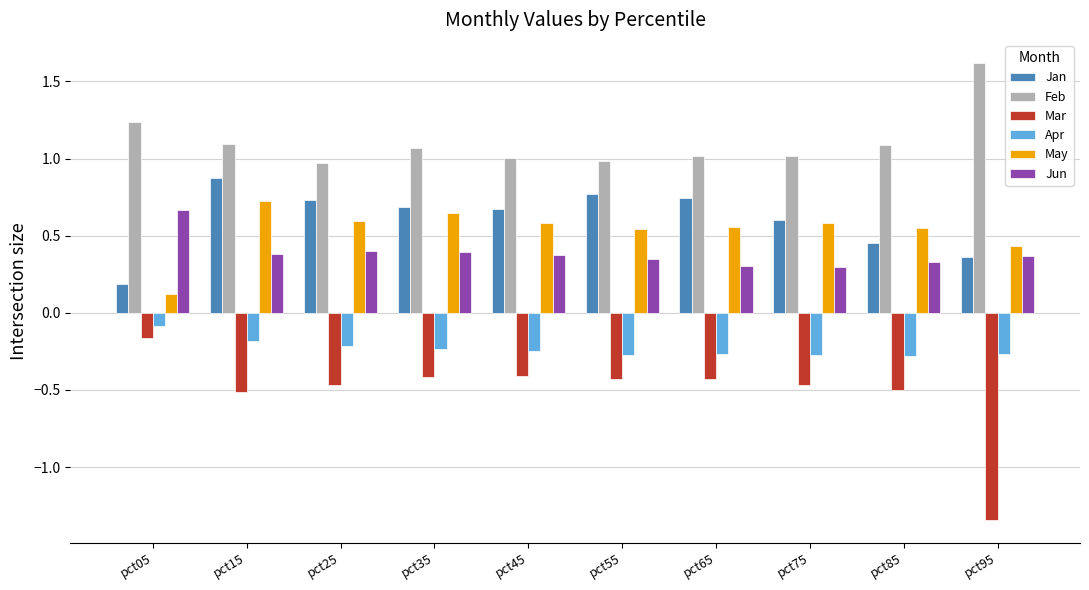

What is the difference between the highest and lowest values at pct95?

3.0